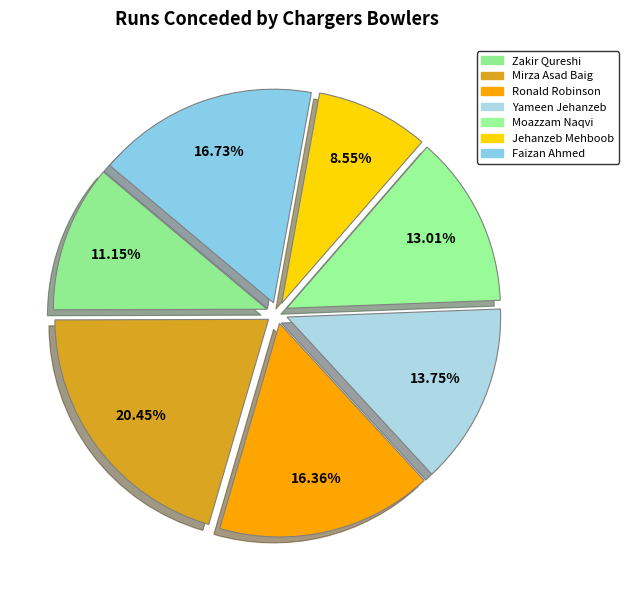

What is the change in value from Yameen Jehanzeb to Moazzam Naqvi?

-2